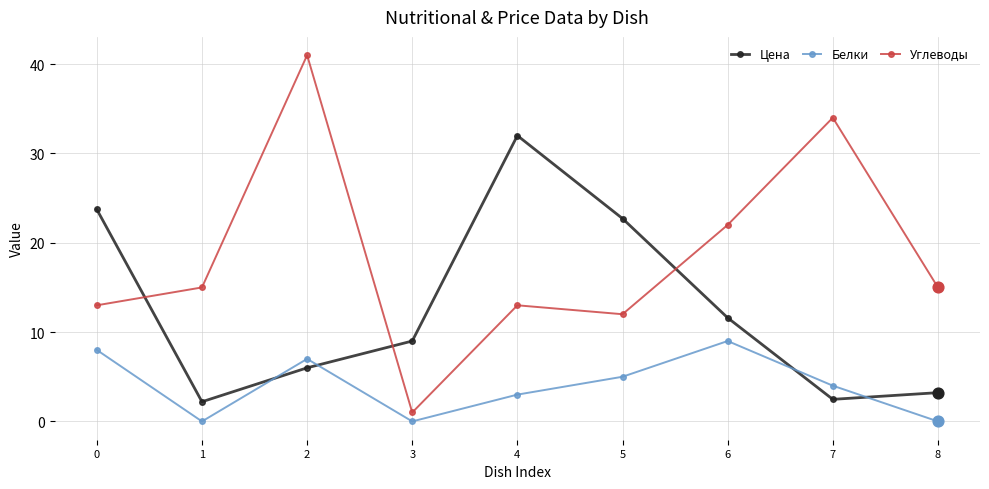

At which category is the sum across all series the highest?

2